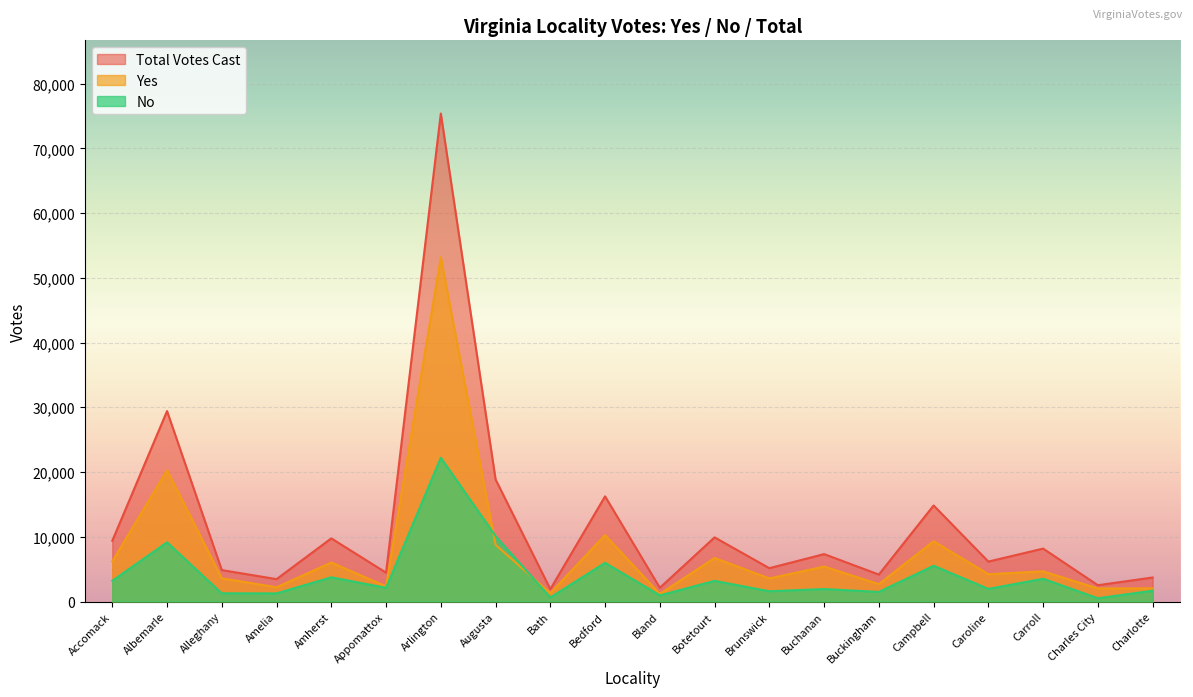

How many values in the No series are below 2115?

10